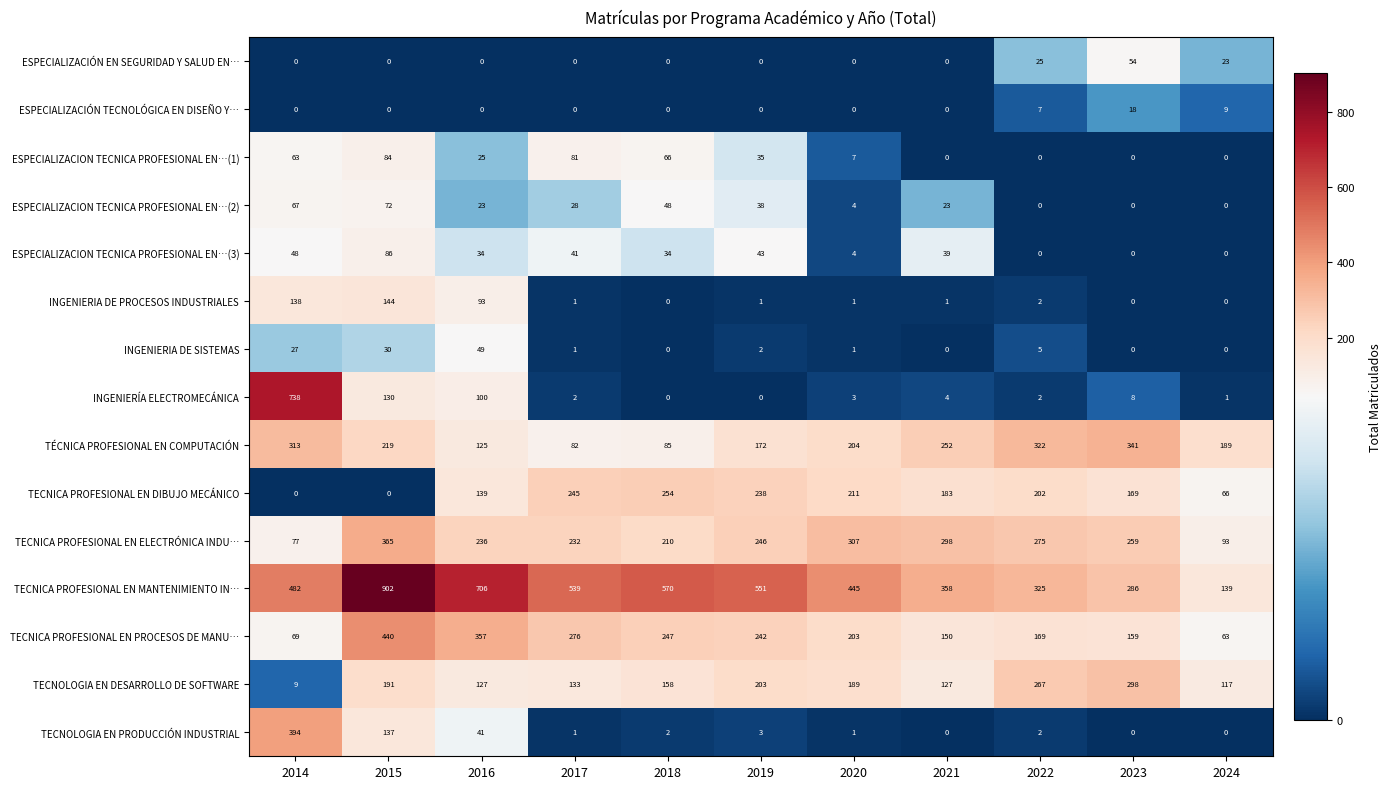

At which label does TECNICA PROFESIONAL EN PROCESOS DE MANU… first exceed 203?

2015